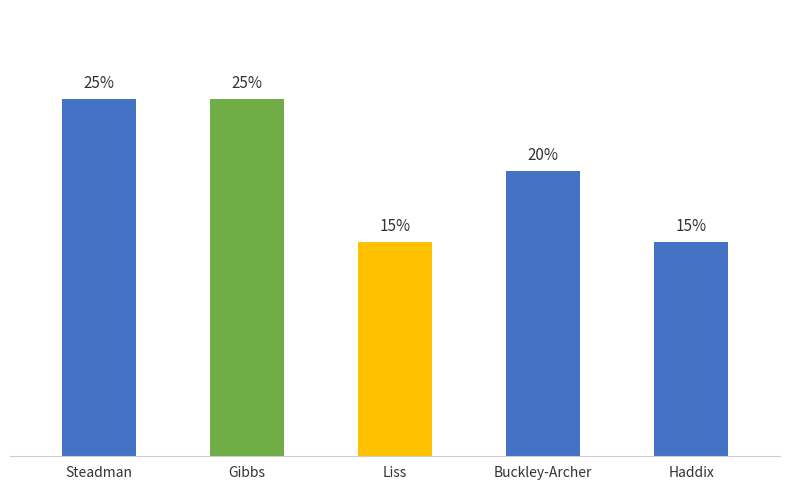

Where is the data nearest to the value 20?

Buckley-Archer